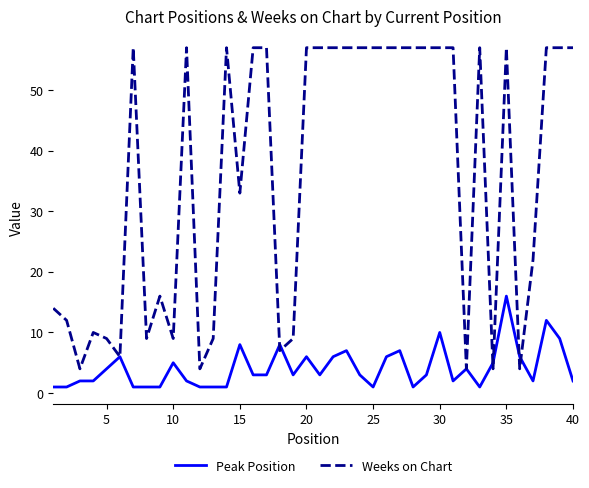

Which series has the largest total across all categories?

Weeks on Chart